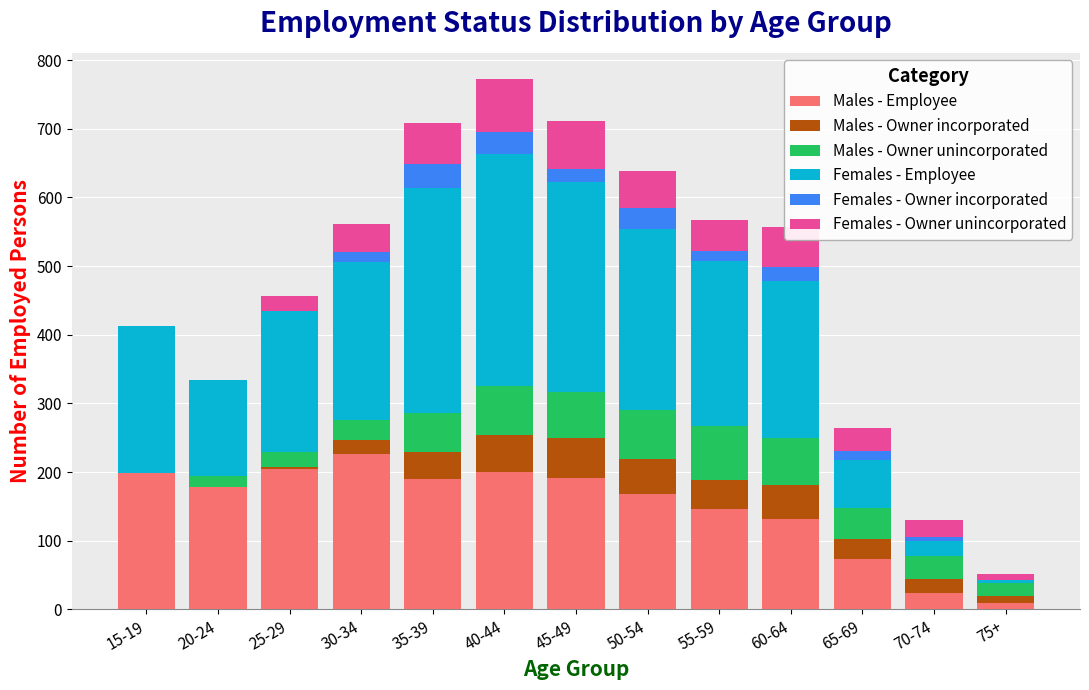

What is the highest value of the Males - Employee series?

226